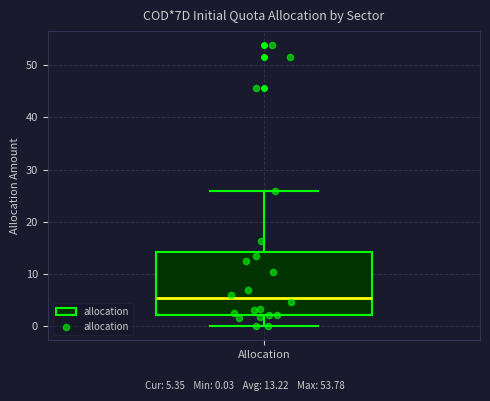

Read this box plot against the y-axis: the position of the median line, the range covered by the box, and the ends of both whiskers. The values are not printed on the chart, so give them approximately, as read against the axis.

median 5, box 2 to 14, whiskers 0 to 26